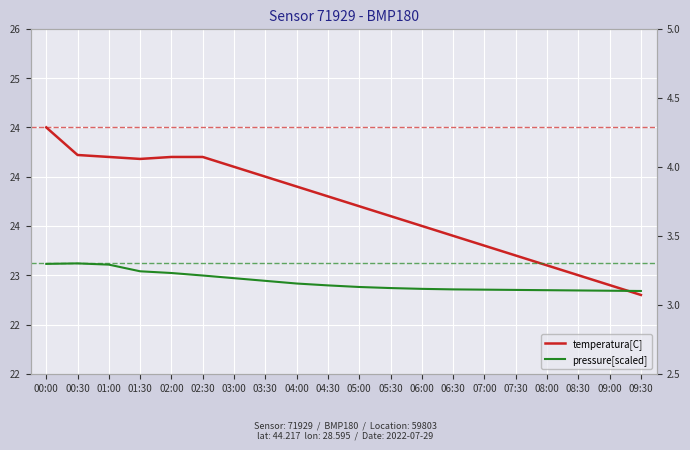

What is the total value across all series at 02:30?

27.4